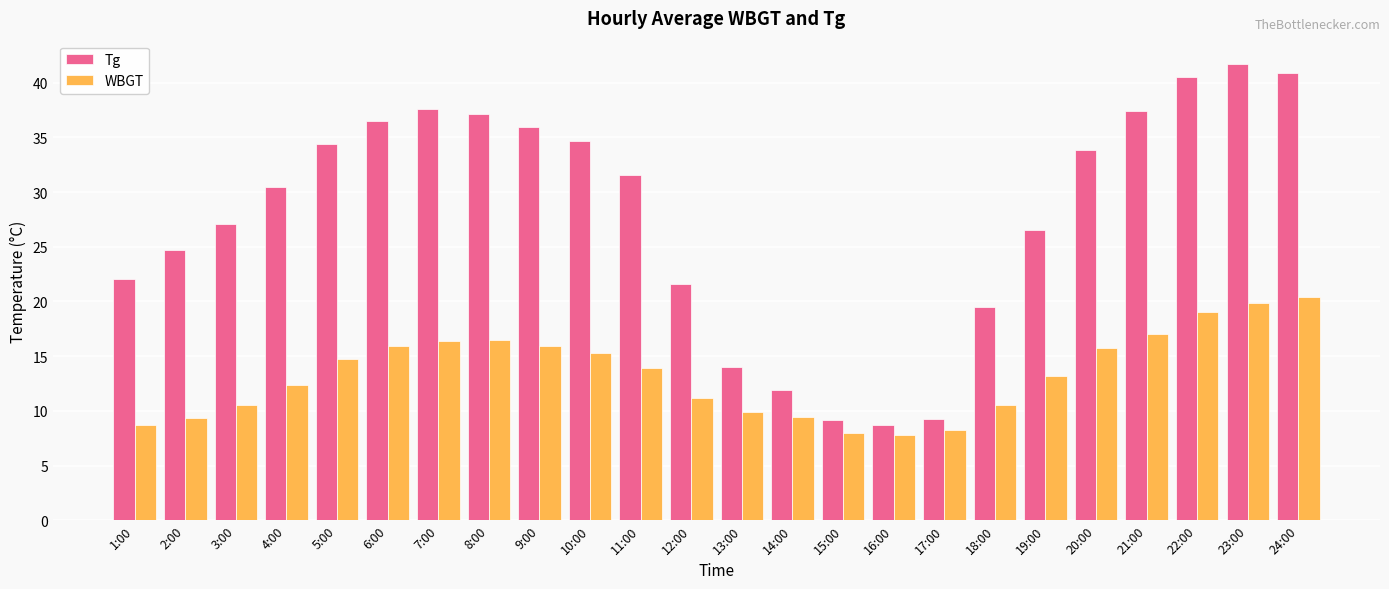

What is the sum of the WBGT values at 13:00 and 24:00?

30.4